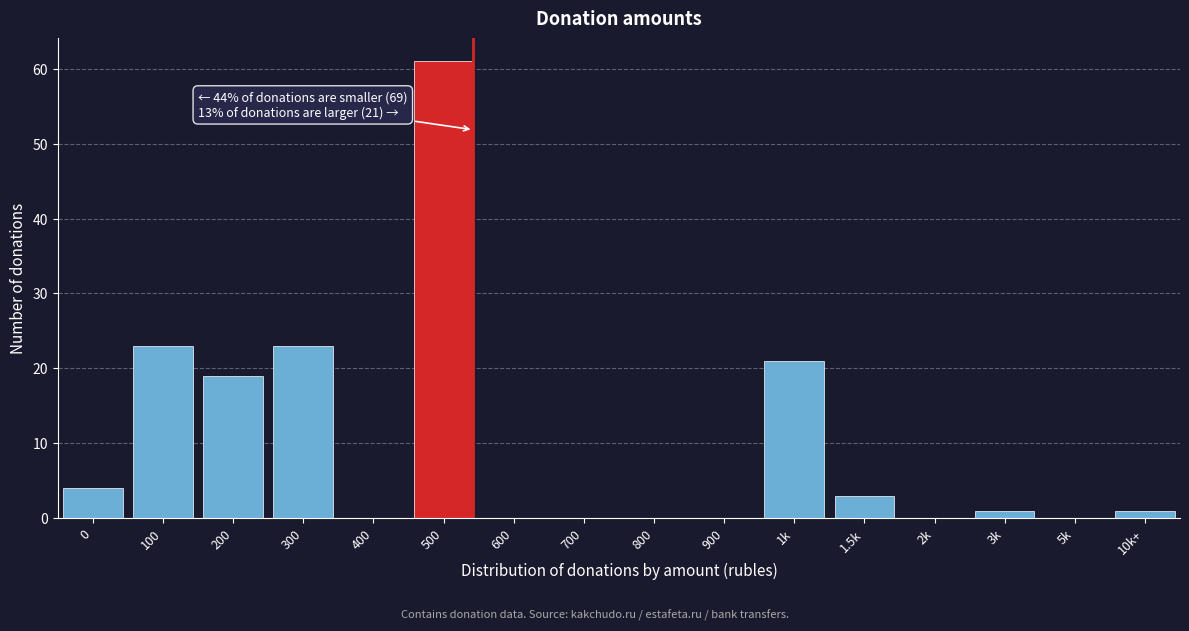

Reading right to left, what are all the values shown in this chart?

10k+=1	5k=0	3k=1	2k=0	1.5k=3	1k=21	900=0	800=0	700=0	600=0	500=61	400=0	300=23	200=19	100=23	0=4